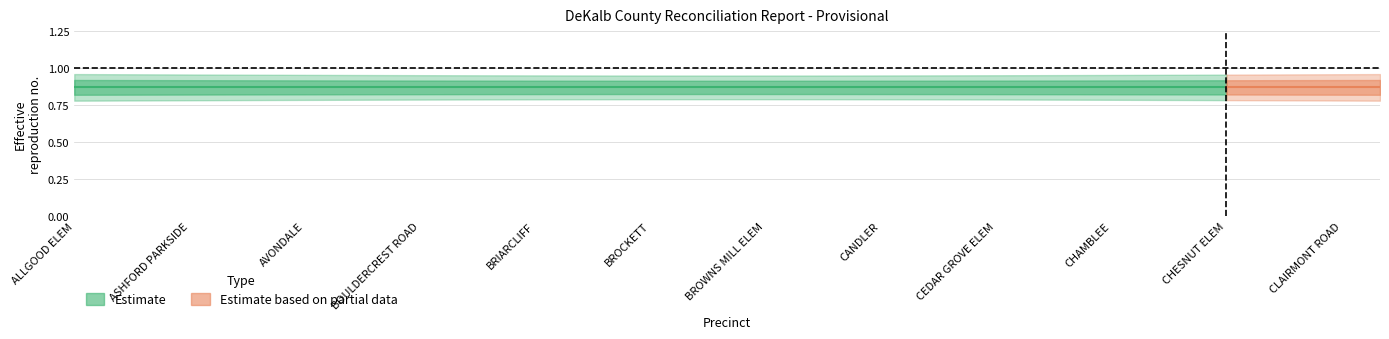

What is the label of the 18th point from the left?

BROOKHAVEN